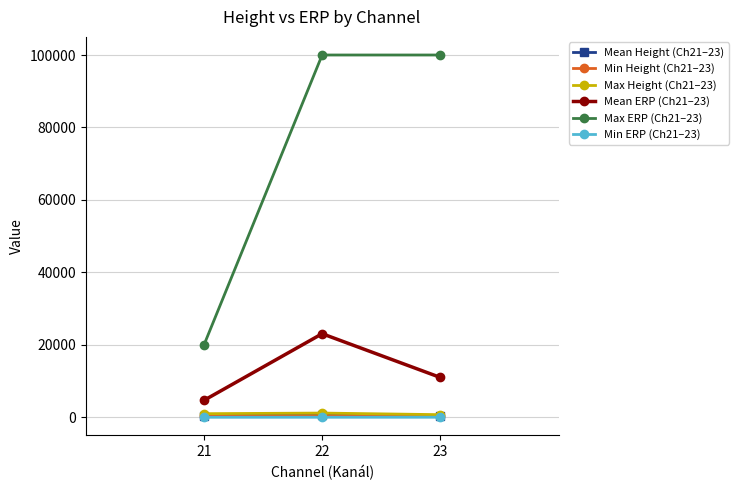

Which series has the largest range (max minus min)?

Max ERP (Ch21–23)